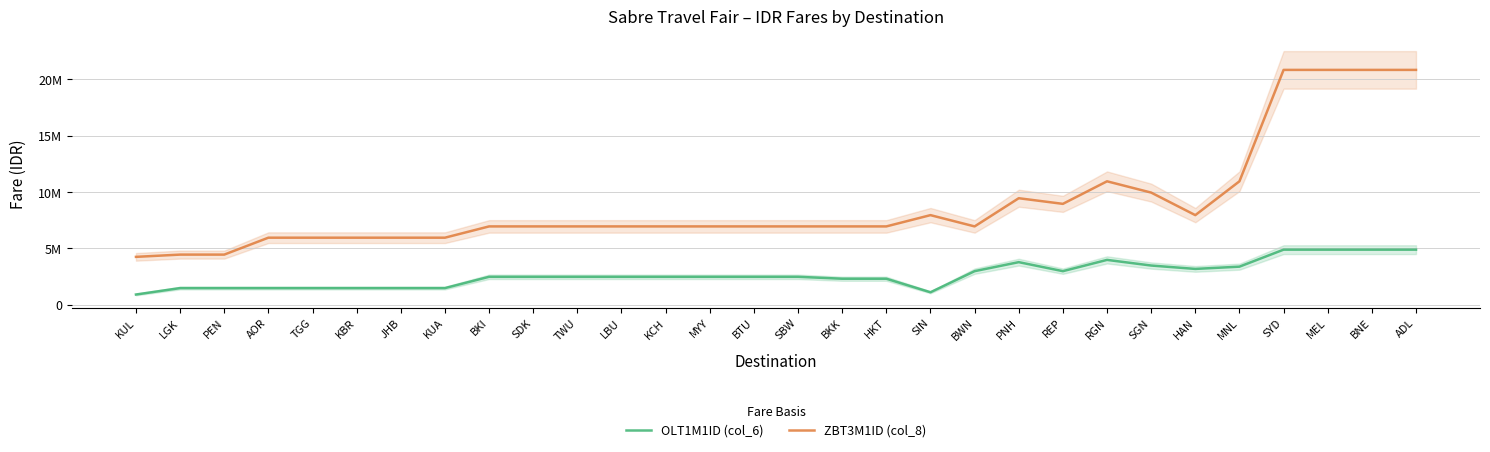

List the labels in order of ZBT3M1ID (col_8) value, largest first.

SYD, MEL, BNE, ADL, RGN, MNL, SGN, PNH, REP, SIN, HAN, BKI, SDK, TWU, LBU, KCH, MYY, BTU, SBW, BKK, HKT, BWN, AOR, TGG, KBR, JHB, KUA, LGK, PEN, KUL